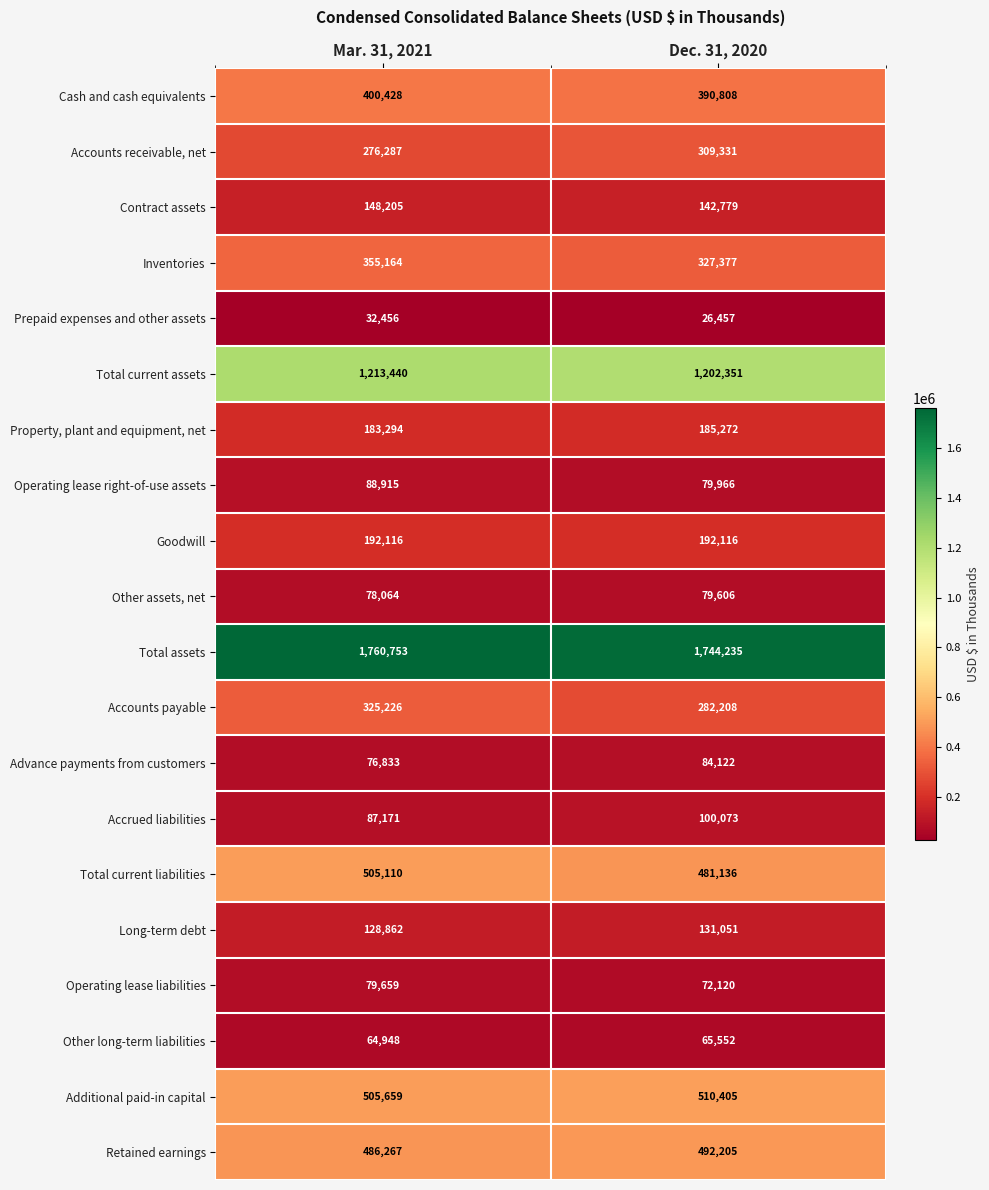

How many distinct data groups are displayed?

20